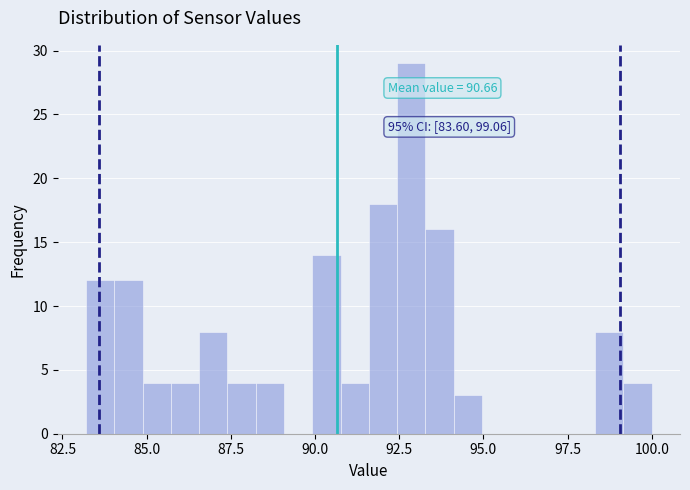

Read against the x-axis, roughly where is the centre of the tallest bar?

93.0